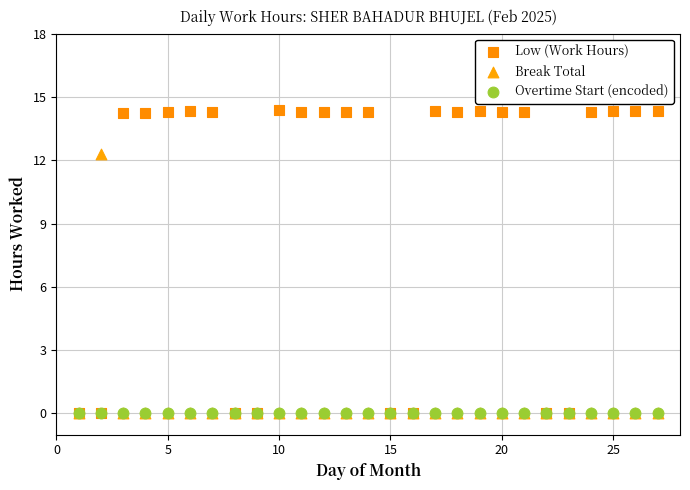

Across all series, what Y value is closest to 7?

12.3